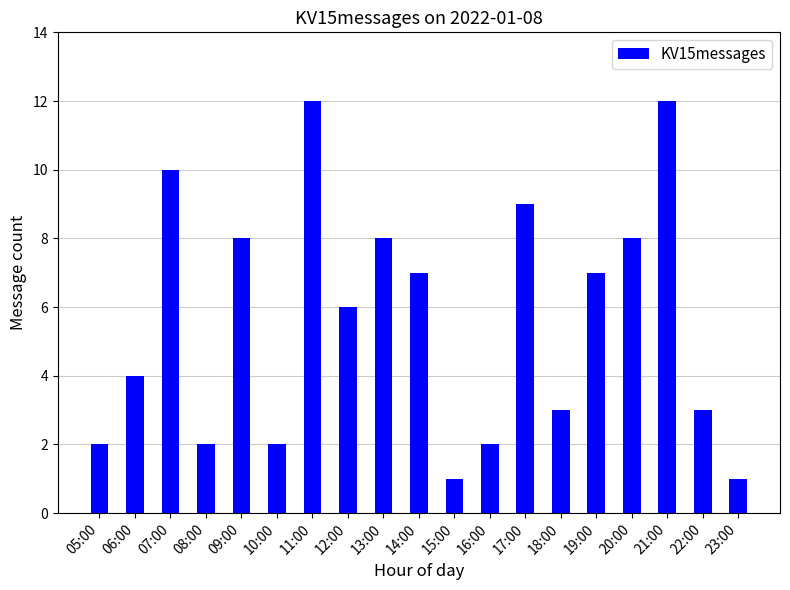

How many data points are less than 6?

9